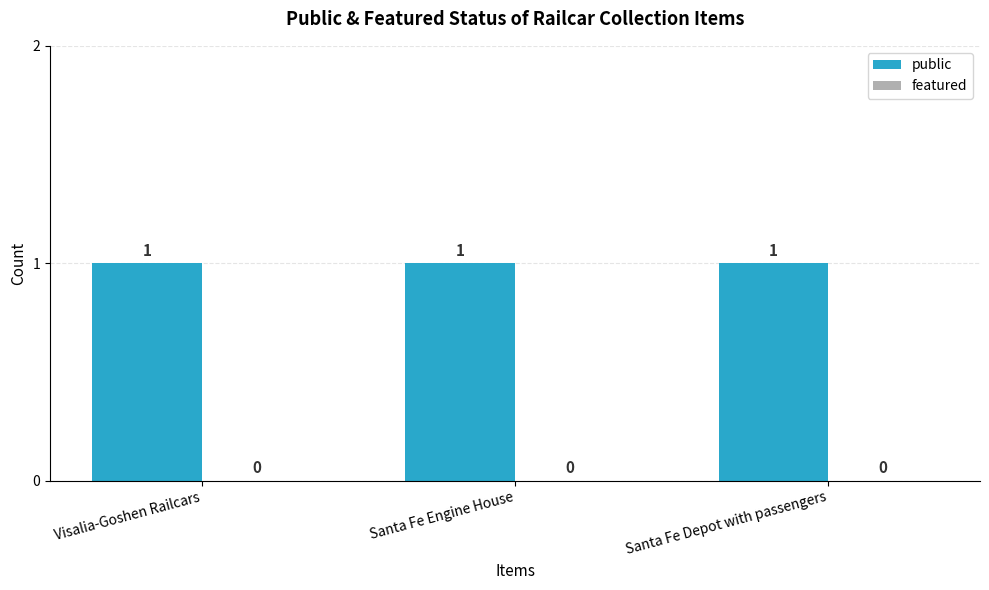

Reading left to right, transcribe all the data shown in this chart.

public: 1	1	1
featured: 0	0	0